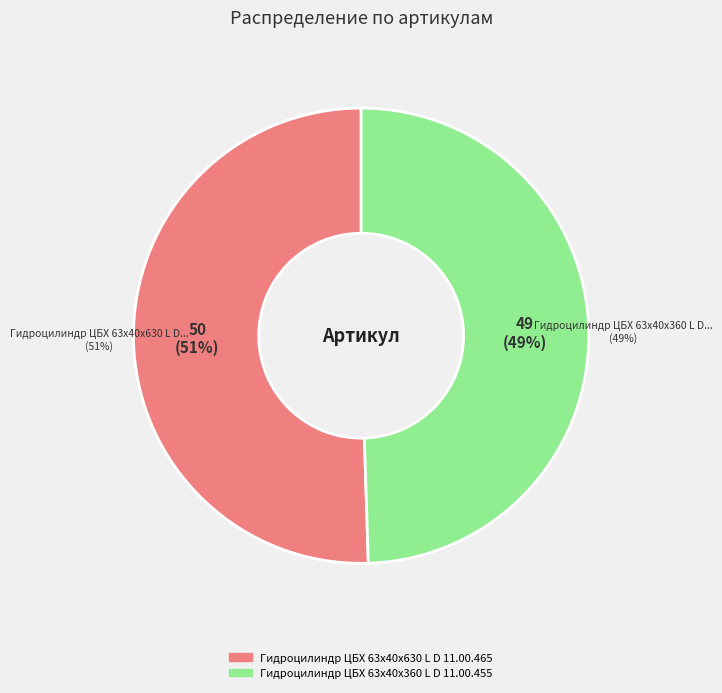

What is the smallest slice in the pie chart?

Гидроцилиндр ЦБХ 63х40х360 L D 11.00.455